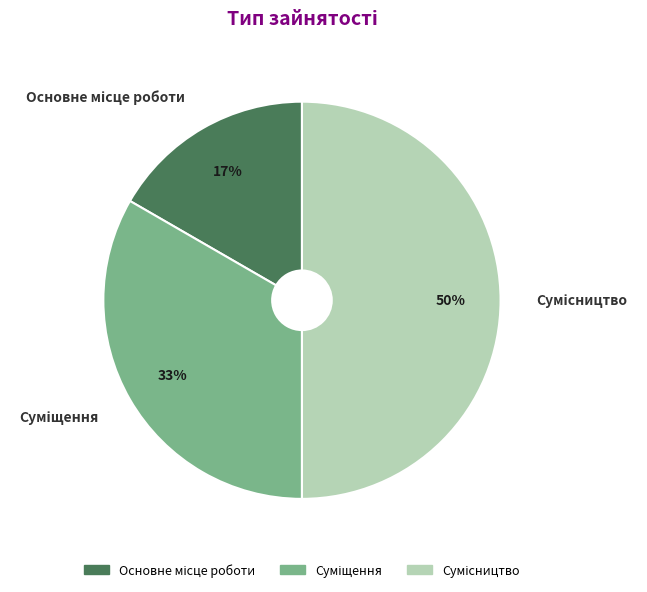

To the nearest percent, what is the difference between the largest and smallest slice percentages?

33%